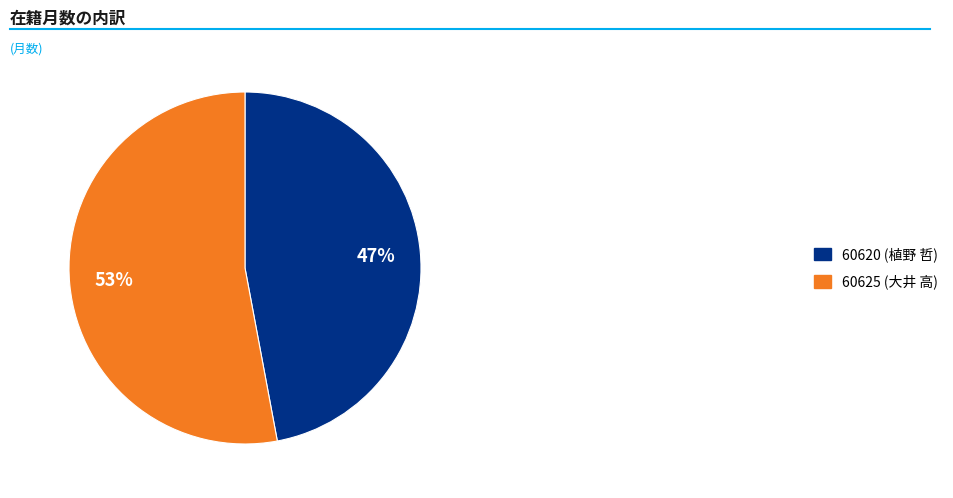

To the nearest percent, what portion does 60620 (植野 哲) represent?

47%